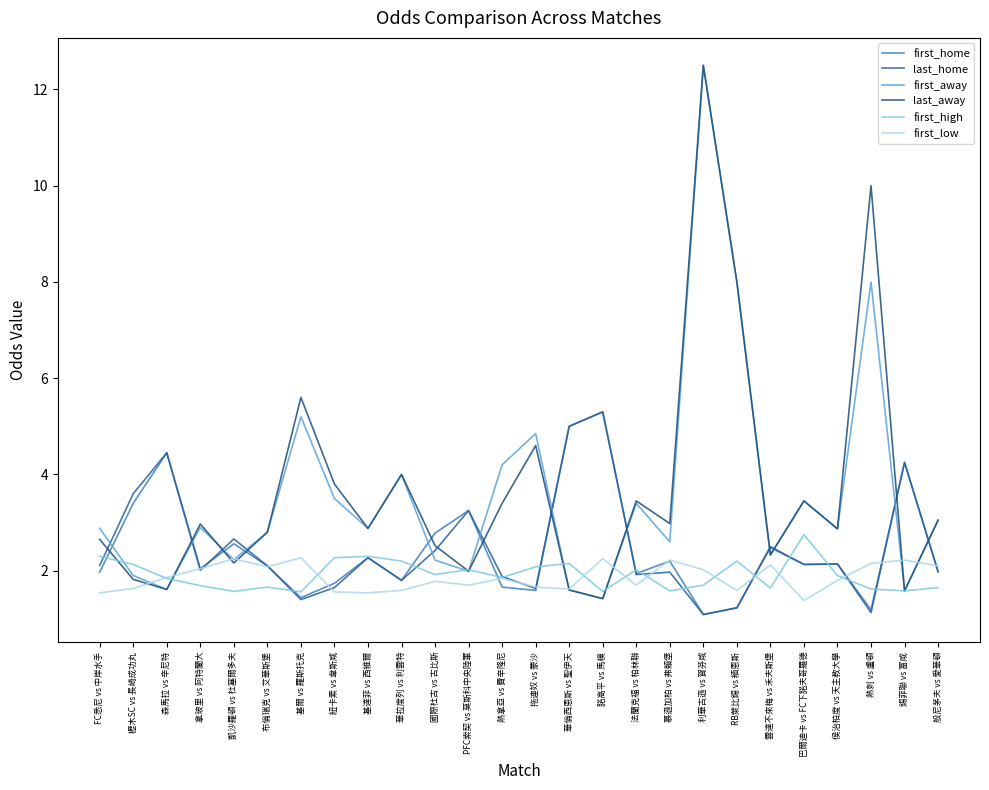

Reading right to left, what are all the values shown in this chart?

first_home: 2.0	4.2	1.2	2.1	2.1	2.5	1.2	1.1	2.2	1.9	5.3	5.0	1.6	1.7	3.2	2.8	1.8	2.3	1.7	1.4	2.1	2.6	2.0	4.5	3.4	2.0
last_home: 2.0	4.2	1.1	2.1	2.1	2.5	1.2	1.1	2.0	1.9	5.3	5.0	1.6	1.9	3.2	2.4	1.8	2.3	1.6	1.4	2.1	2.7	2.0	4.5	3.6	2.1
first_away: 3.0	1.6	8.0	2.9	3.5	2.3	8.0	12.5	2.6	3.4	1.4	1.6	4.8	4.2	2.0	2.2	4.0	2.9	3.5	5.2	2.8	2.2	2.9	1.6	1.9	2.9
last_away: 3.0	1.6	10.0	2.9	3.5	2.3	8.0	12.5	3.0	3.5	1.4	1.6	4.6	3.4	2.0	2.5	4.0	2.9	3.8	5.6	2.8	2.2	3.0	1.6	1.8	2.6
first_high: 1.6	1.6	1.6	1.9	2.8	1.6	2.2	1.7	1.6	2.0	1.6	2.1	2.1	1.9	2.0	1.9	2.2	2.3	2.3	1.6	1.7	1.6	1.7	1.8	2.1	2.3
first_low: 2.1	2.2	2.1	1.8	1.4	2.1	1.6	2.0	2.2	1.7	2.2	1.6	1.7	1.8	1.7	1.8	1.6	1.5	1.6	2.3	2.1	2.2	2.0	1.9	1.6	1.5